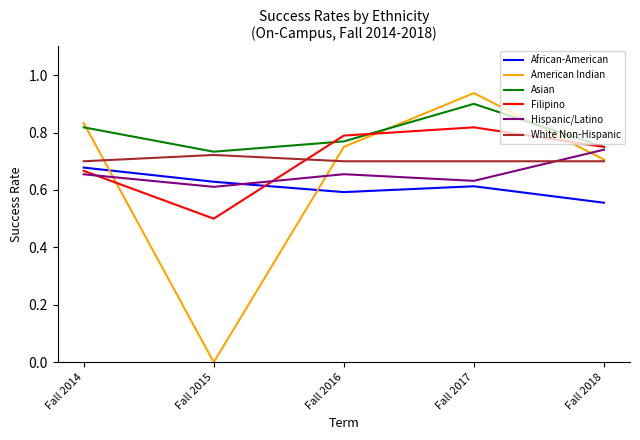

True or false: Hispanic/Latino has more than 2 points higher than both neighbors.

False